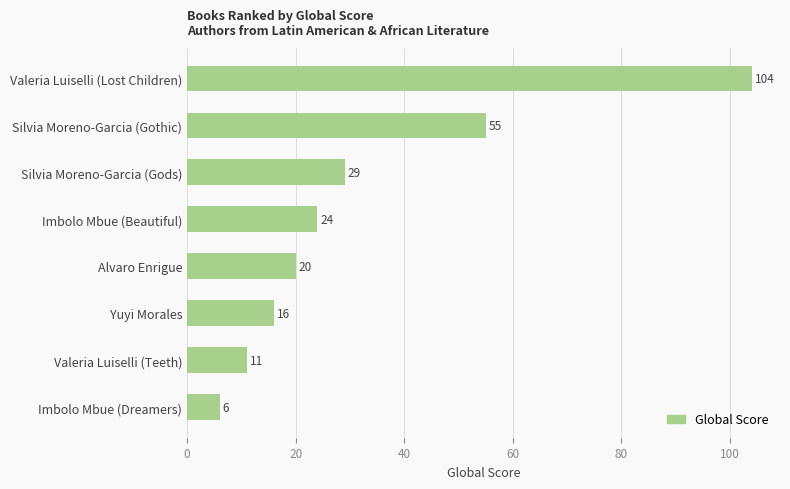

At which label is the value closest to 55?

Silvia Moreno-Garcia (Gothic)